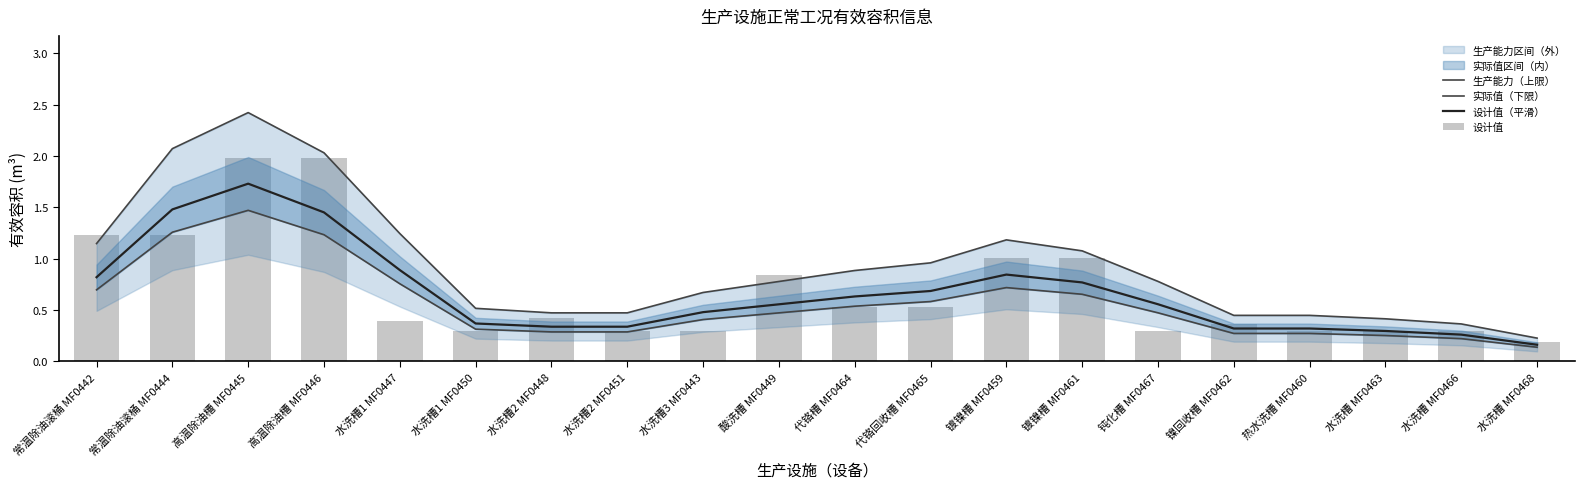

What is the smallest value displayed?

0.1